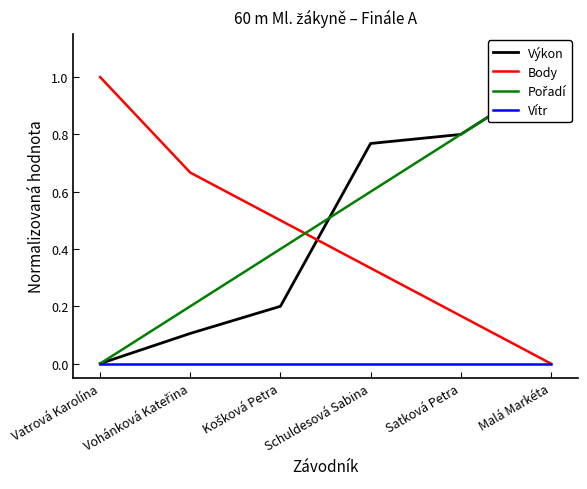

Where is Pořadí nearest to the value 0?

Vatrová Karolína